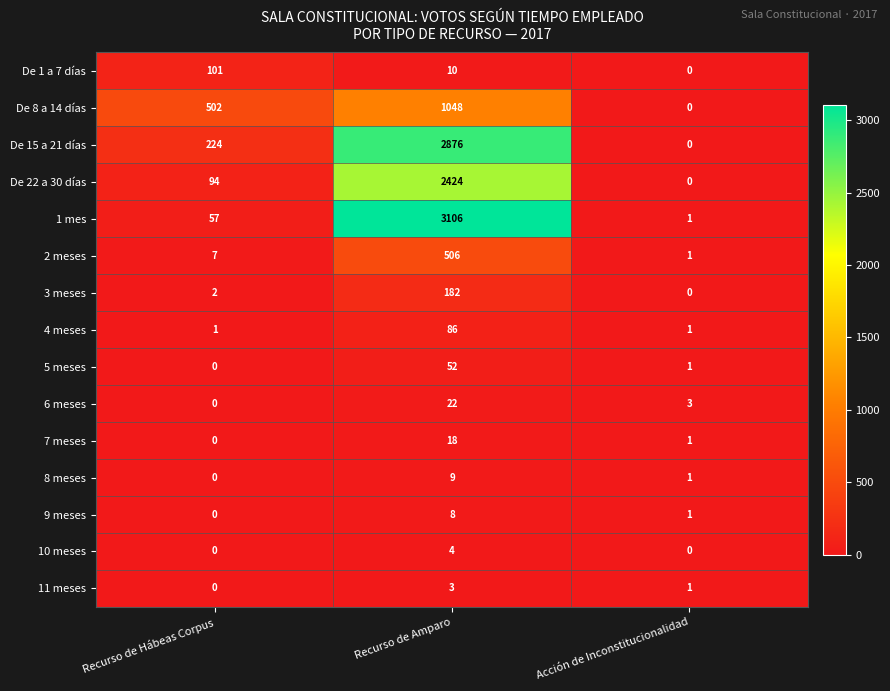

What is the sum of the 1 mes values at Recurso de Amparo and Recurso de Hábeas Corpus?

3163